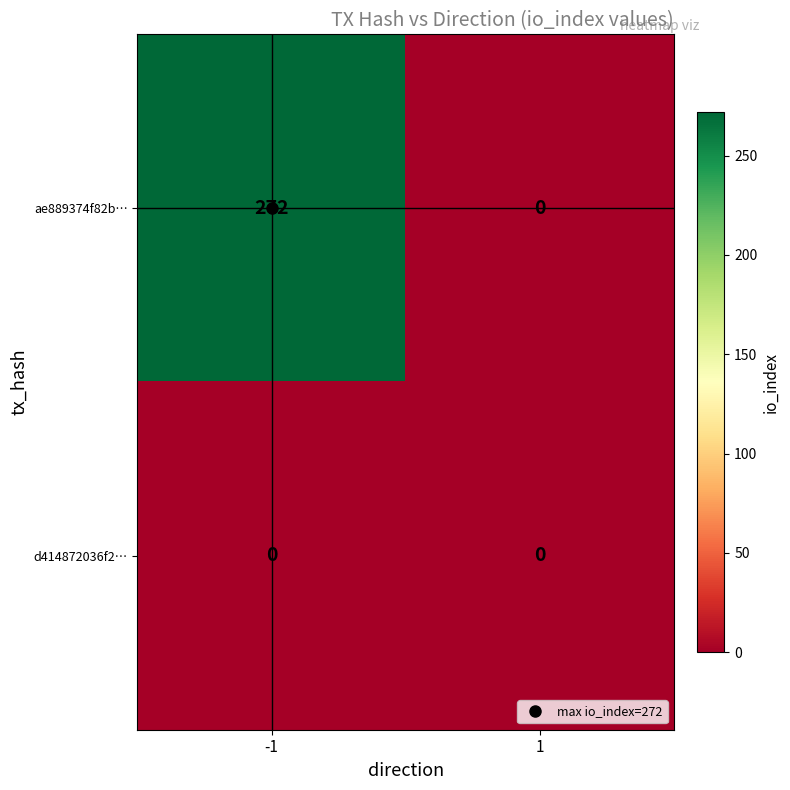

Count the number of categories in the chart.

2